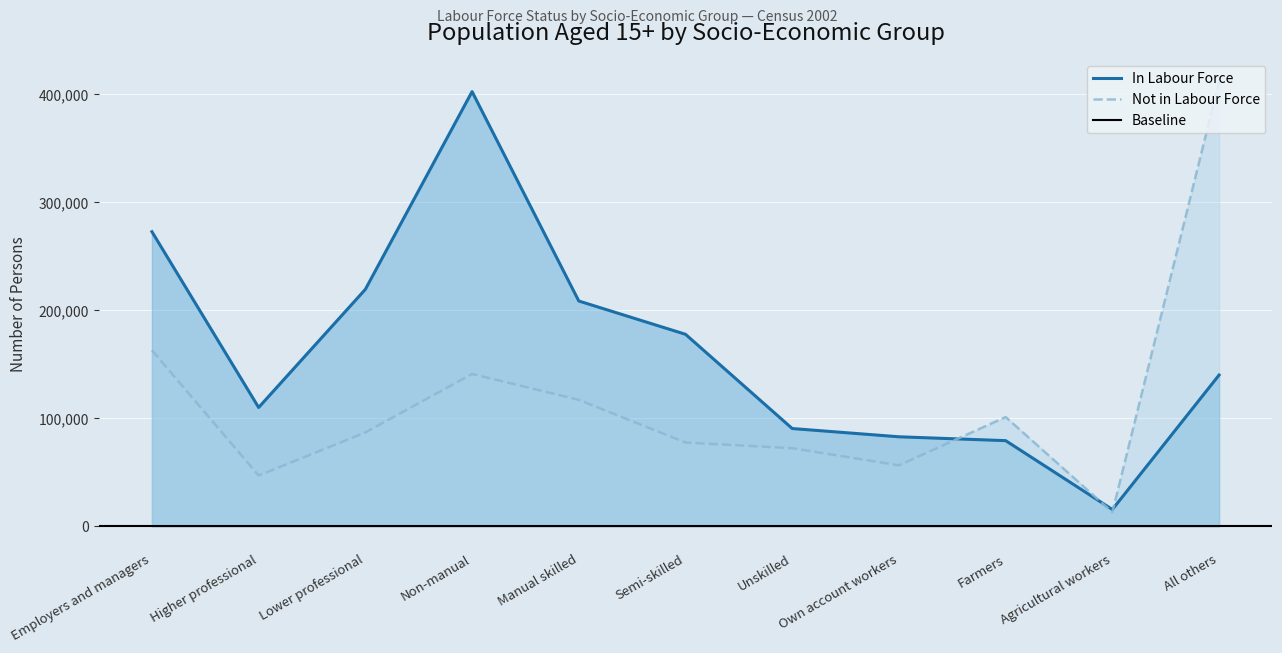

What is the minimum value for In Labour Force?

15689